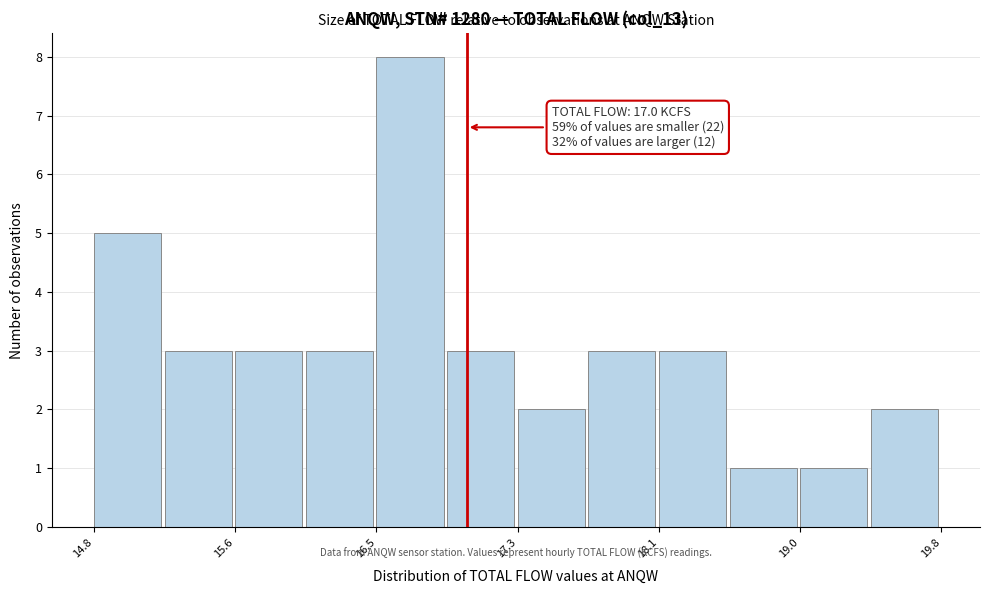

Which range on the x-axis has the tallest bar?

16.5 to 16.9